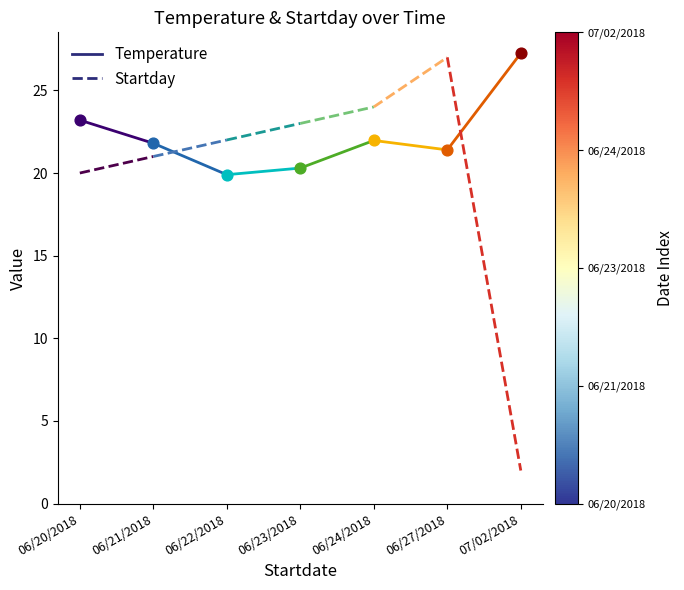

What are all the series names shown in the legend?

Temperature, Startday